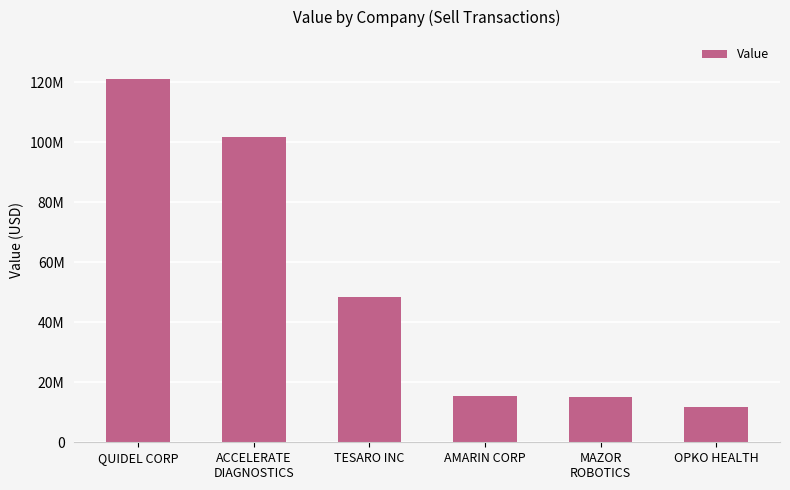

True or false: the data shows 11685000 at OPKO HEALTH.

True